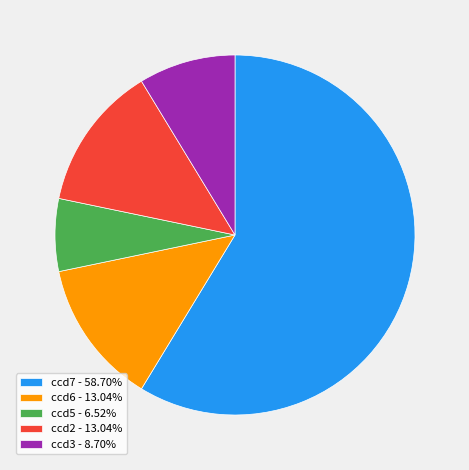

What is the largest slice in the pie chart?

ccd7